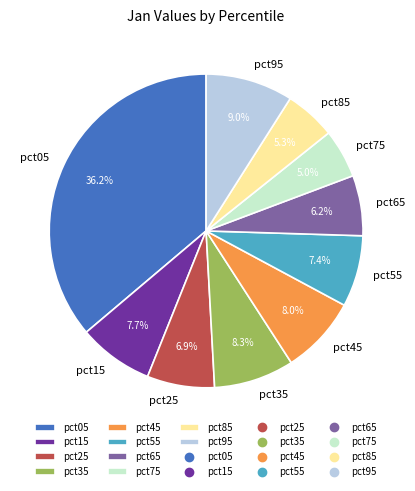

To the nearest percent, what is the difference between the pct55 and pct35 slice percentages?

1%